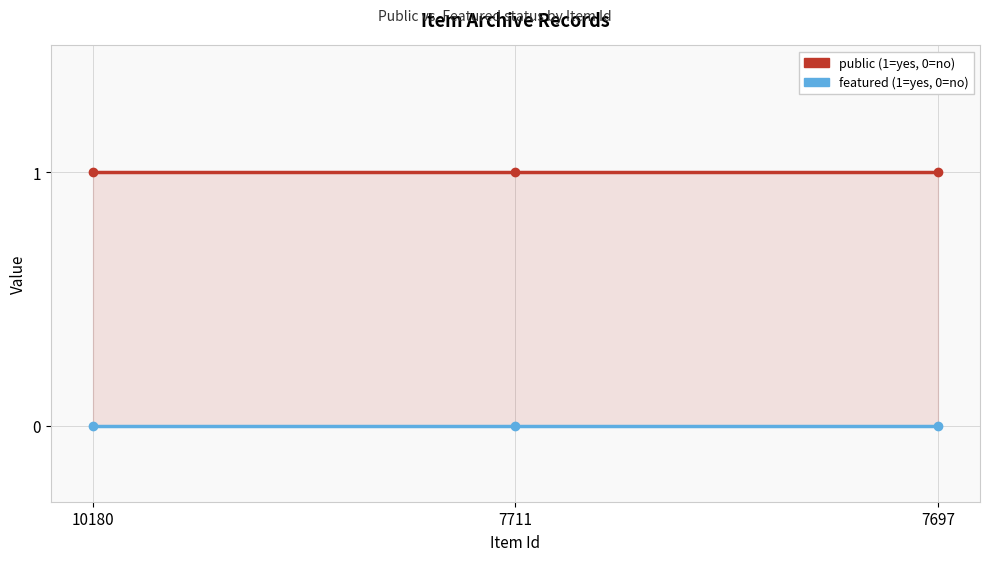

The value of featured at 7697 is 0. True or false?

True